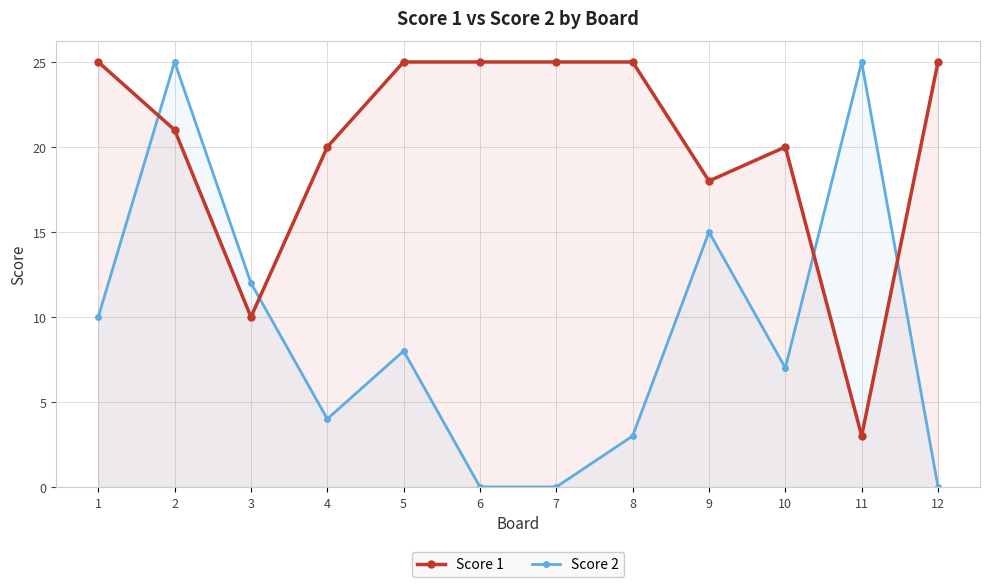

At which label does Score 1 reach its peak?

1